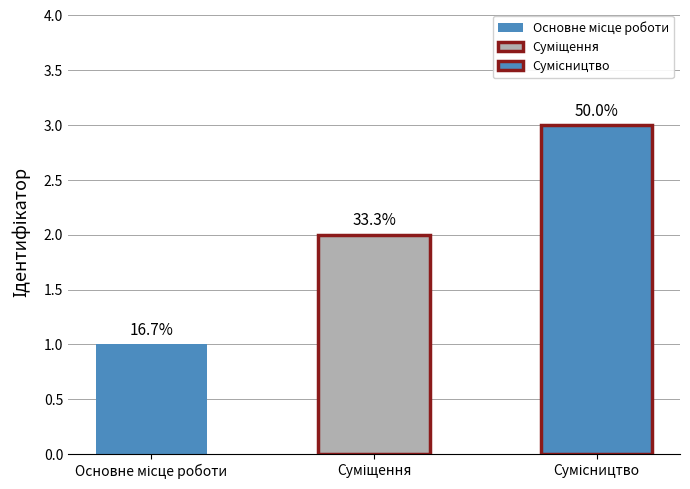

What is the difference between the maximum and minimum values?

2